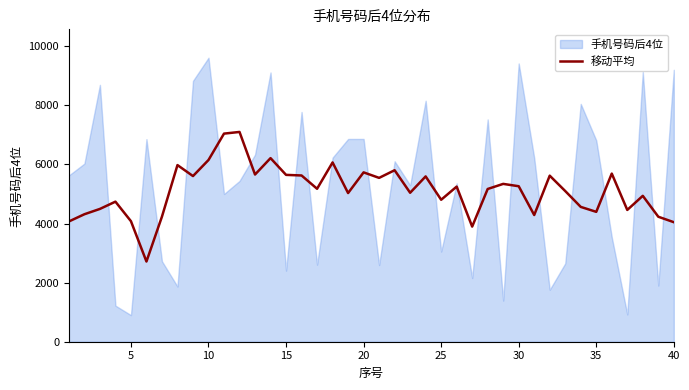

What is the lowest value of the 移动平均 series?

2714.0